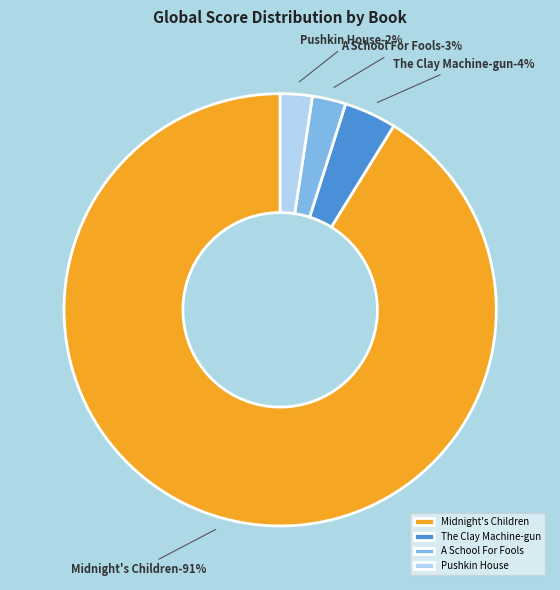

What is the majority slice?

Midnight's Children